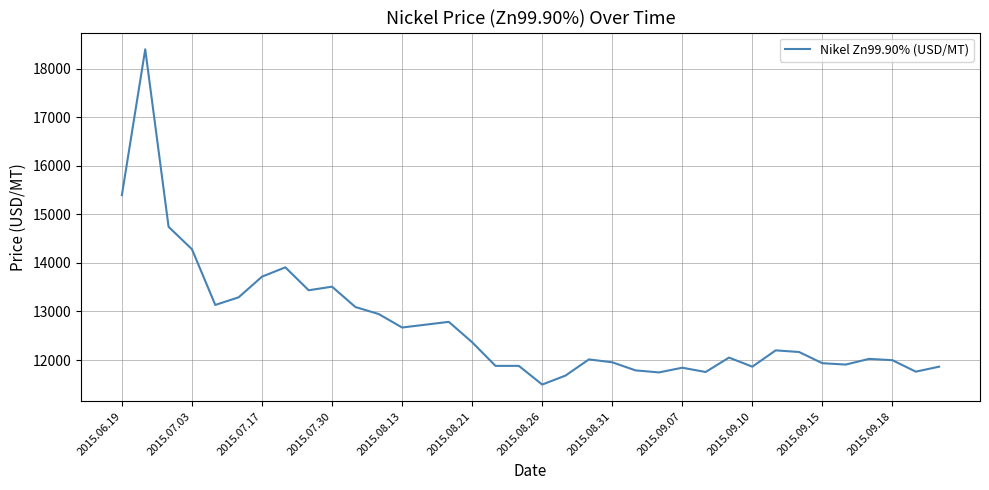

What is the smallest value displayed?

11495.5